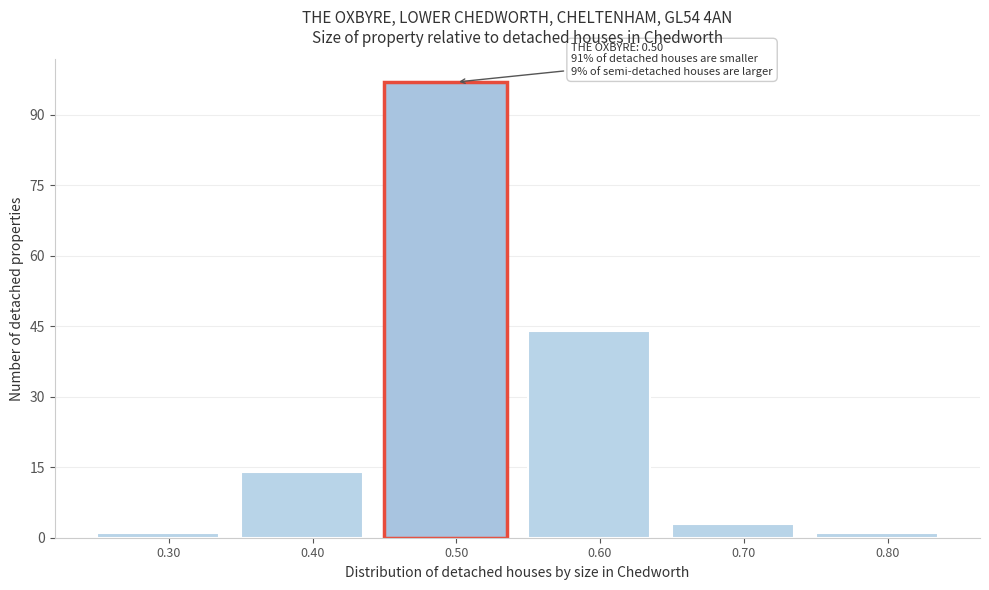

Over which range of the x-axis is the bar tallest?

0.45 to 0.55